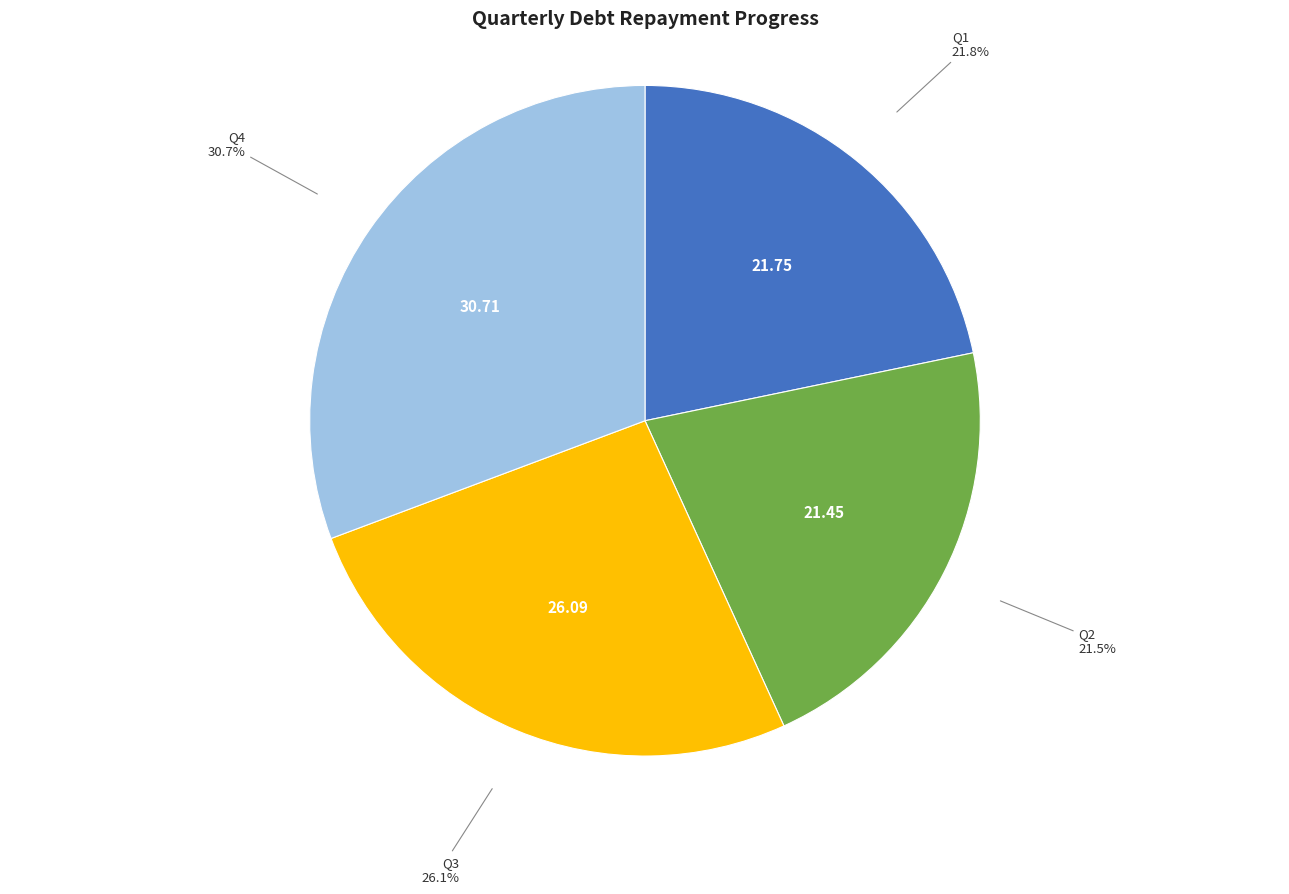

Is the sum of Q1 and Q2 greater than half?

No